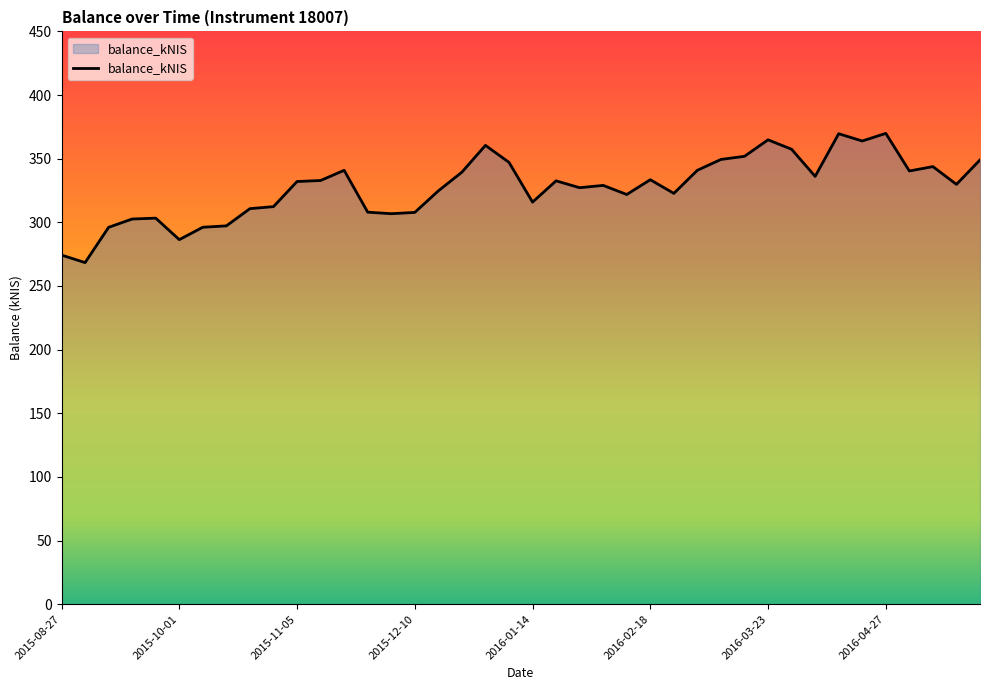

What is the smallest value displayed?

268.4